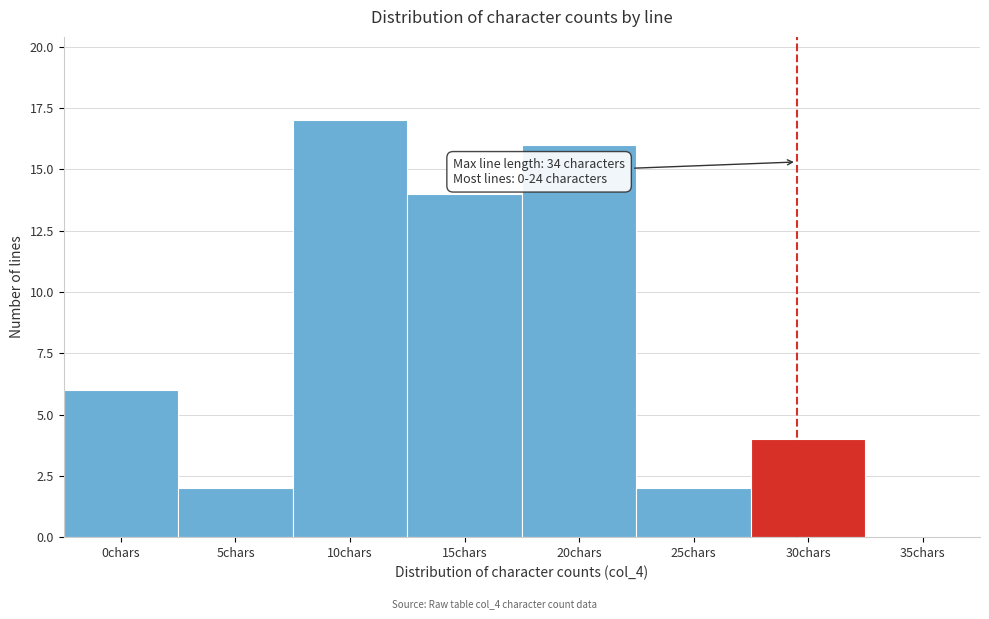

Reading left to right, list all the values displayed in this chart.

0chars=6	5chars=2	10chars=17	15chars=14	20chars=16	25chars=2	30chars=4	35chars=0